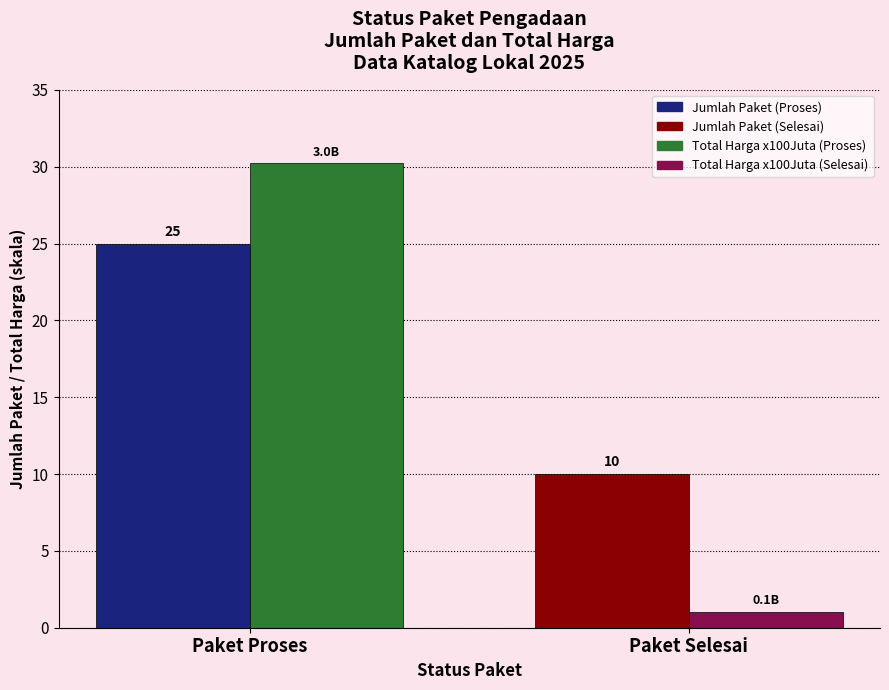

What is the difference between the highest and lowest values at Paket Selesai?

9.0